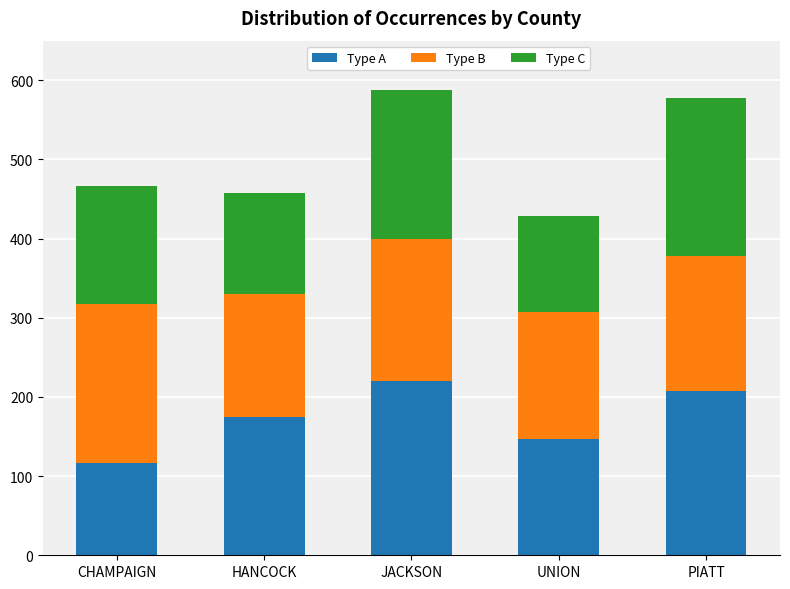

The value of Type A at CHAMPAIGN is 174. True or false?

False